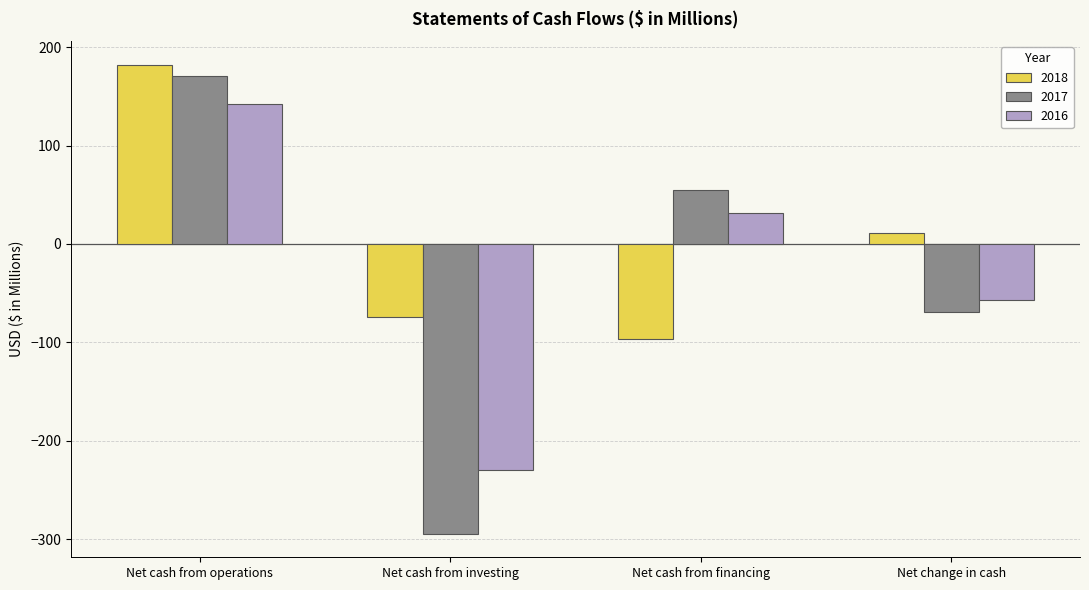

The 2016 series shows -56.8 at Net change in cash. True or false?

True